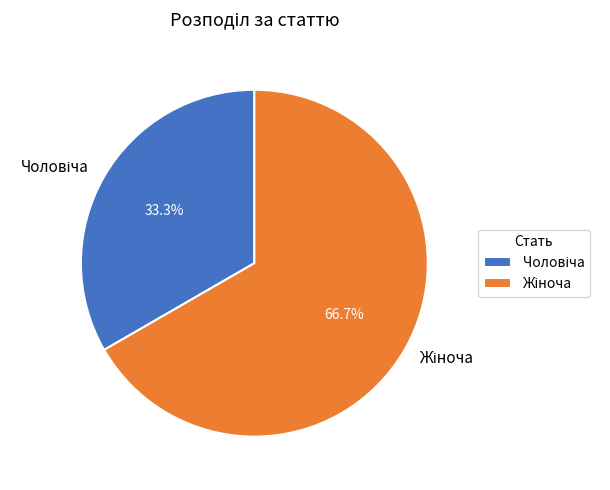

Does Жіноча account for over 50% of the chart?

Yes